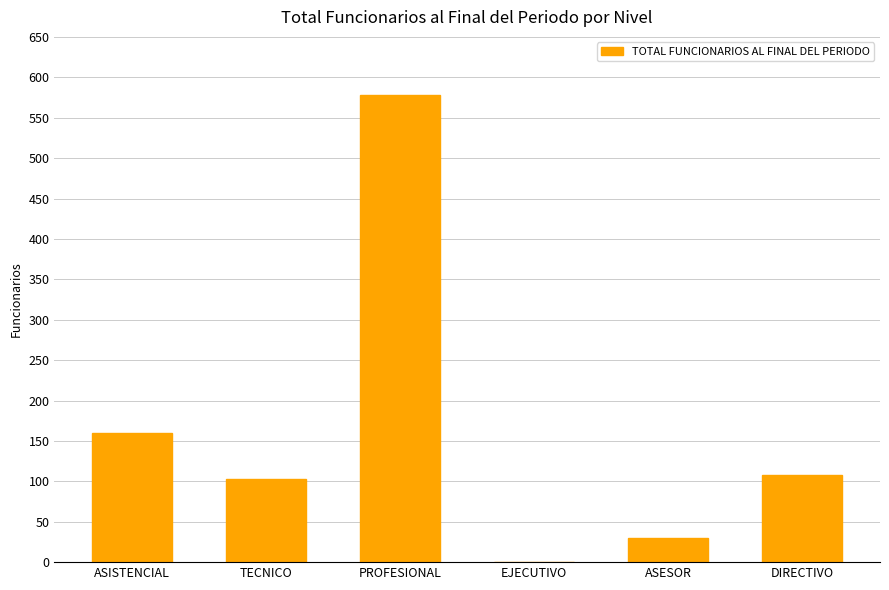

Approximately how many times larger is the value at PROFESIONAL compared to ASESOR?

19.3